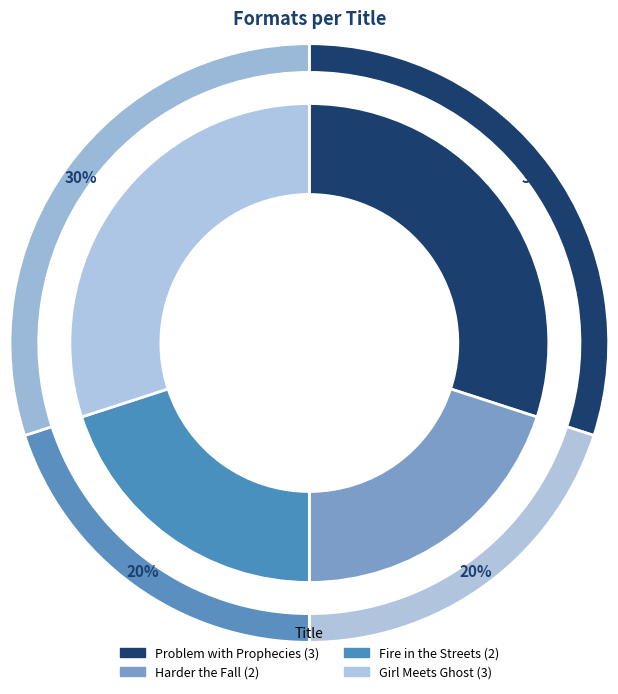

To the nearest percent, what portion does Fire in the Streets represent?

20%